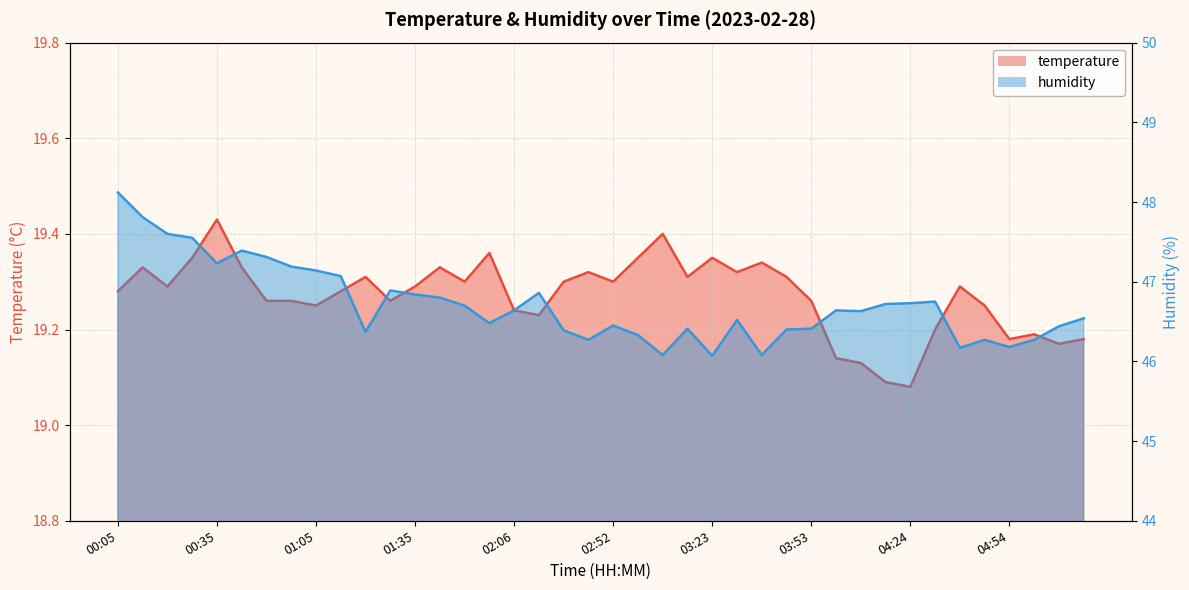

What are all the series names shown in the legend?

temperature, humidity